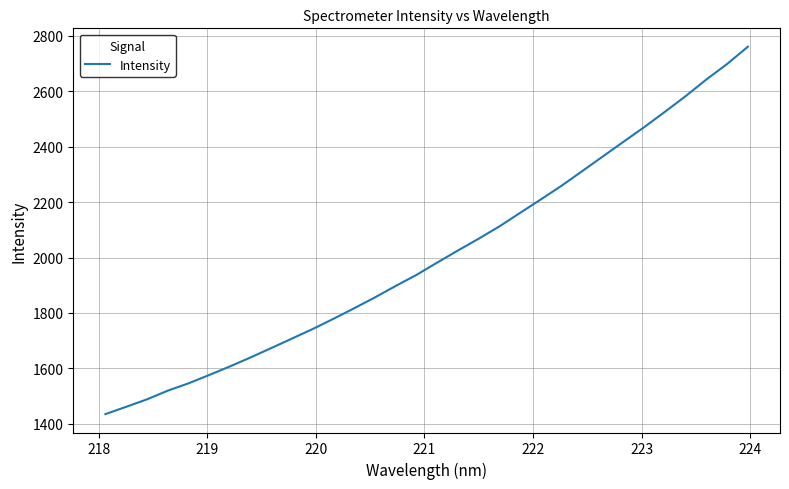

How many series are shown in this chart?

1